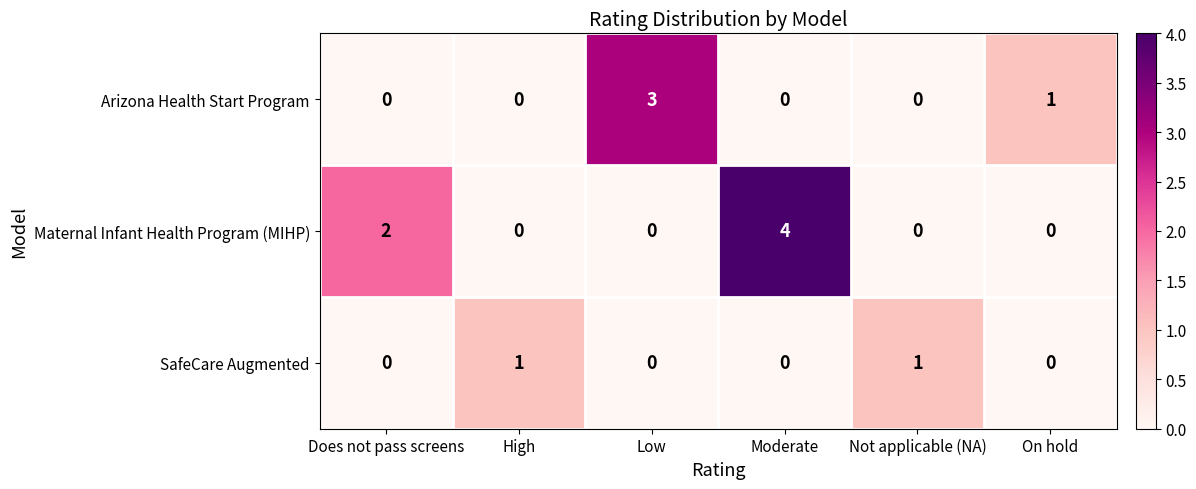

Reading left to right, transcribe all the data shown in this chart.

Arizona Health Start Program: Does not pass screens=0	High=0	Low=3	Moderate=0	Not applicable (NA)=0	On hold=1
Maternal Infant Health Program (MIHP): Does not pass screens=2	High=0	Low=0	Moderate=4	Not applicable (NA)=0	On hold=0
SafeCare Augmented: Does not pass screens=0	High=1	Low=0	Moderate=0	Not applicable (NA)=1	On hold=0